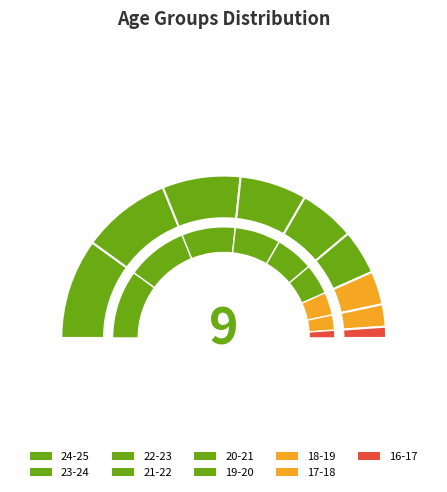

To the nearest percent, what is the average slice percentage?

11%